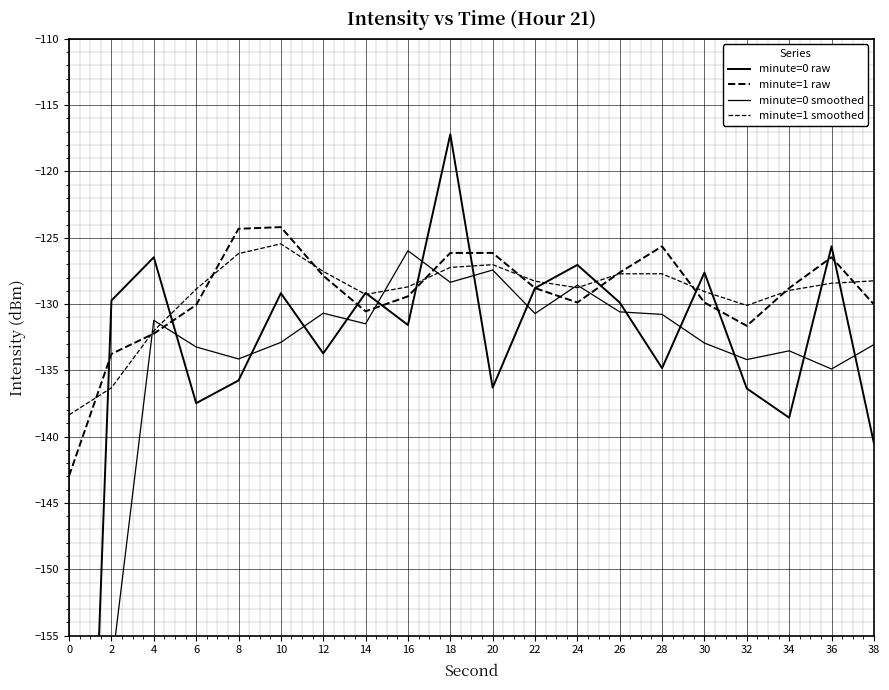

Reading left to right, extract all data points from this chart.

minute=0 raw: -216.3	-129.7	-126.5	-137.5	-135.8	-129.2	-133.7	-129.2	-131.6	-117.2	-136.3	-128.8	-127.0	-129.9	-134.8	-127.6	-136.4	-138.6	-125.6	-140.5
minute=1 raw: -143.0	-133.8	-132.2	-130.1	-124.3	-124.2	-127.9	-130.5	-129.4	-126.1	-126.1	-128.8	-129.9	-127.6	-125.6	-129.9	-131.6	-128.8	-126.5	-130.0
minute=0 smoothed: -173.0	-157.5	-131.2	-133.2	-134.1	-132.9	-130.7	-131.5	-126.0	-128.4	-127.4	-130.7	-128.6	-130.6	-130.8	-132.9	-134.2	-133.5	-134.9	-133.1
minute=1 smoothed: -138.4	-136.3	-132.0	-128.9	-126.2	-125.5	-127.5	-129.3	-128.7	-127.2	-127.0	-128.3	-128.8	-127.7	-127.7	-129.1	-130.1	-129.0	-128.4	-128.2